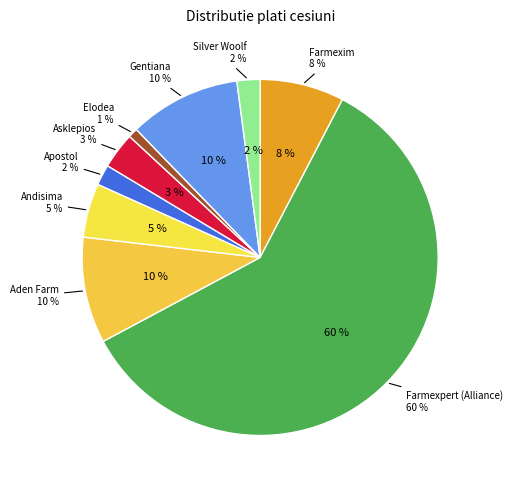

To the nearest percent, what portion does Gentiana represent?

10%